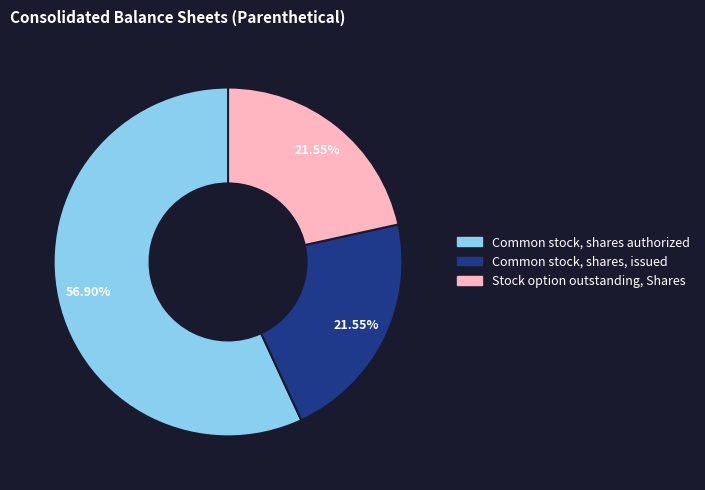

To the nearest percent, what portion does Common stock, shares, issued represent?

22%